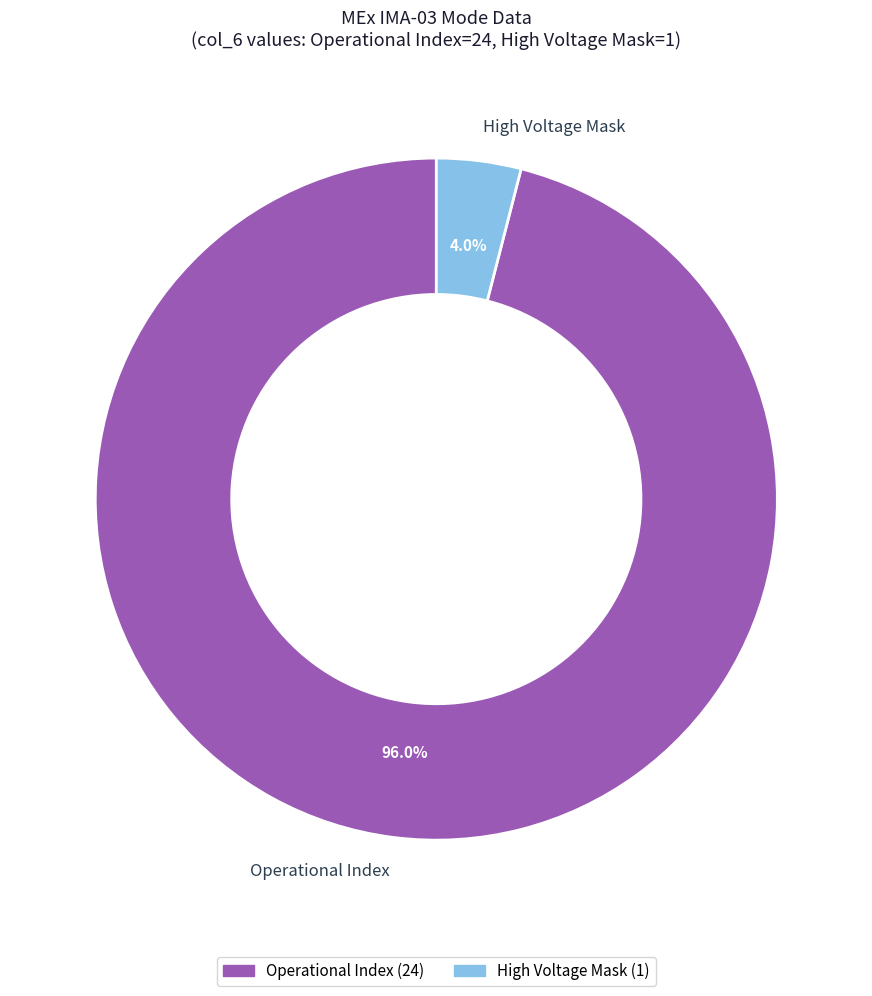

Which has a higher value, High Voltage Mask or Operational Index?

Operational Index